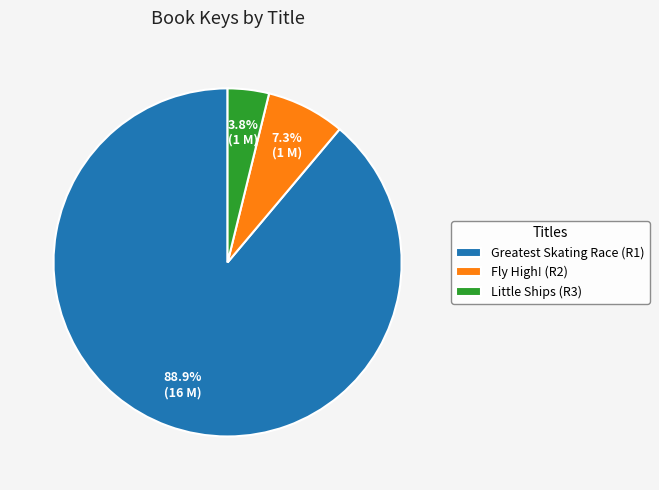

What is the majority slice?

Greatest Skating Race (R1)